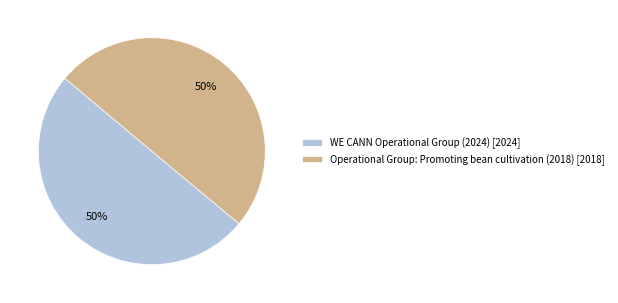

Count the number of slices in the pie.

2